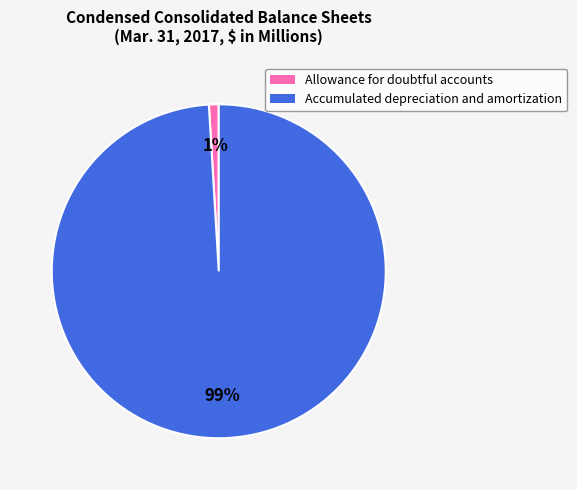

Which has a higher value, Accumulated depreciation and amortization or Allowance for doubtful accounts?

Accumulated depreciation and amortization